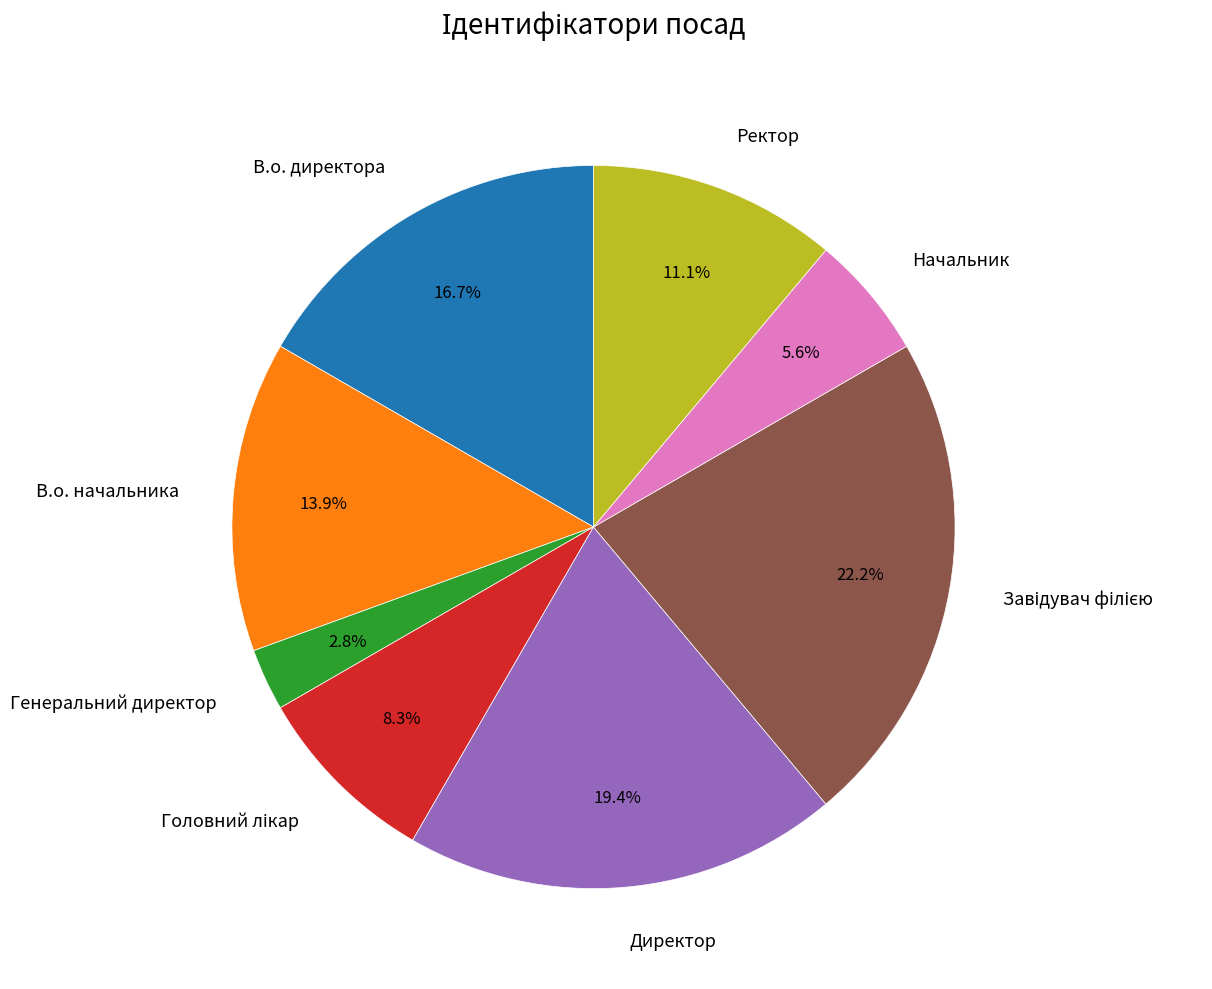

What percentage is NOT represented by Ректор?

88.9%